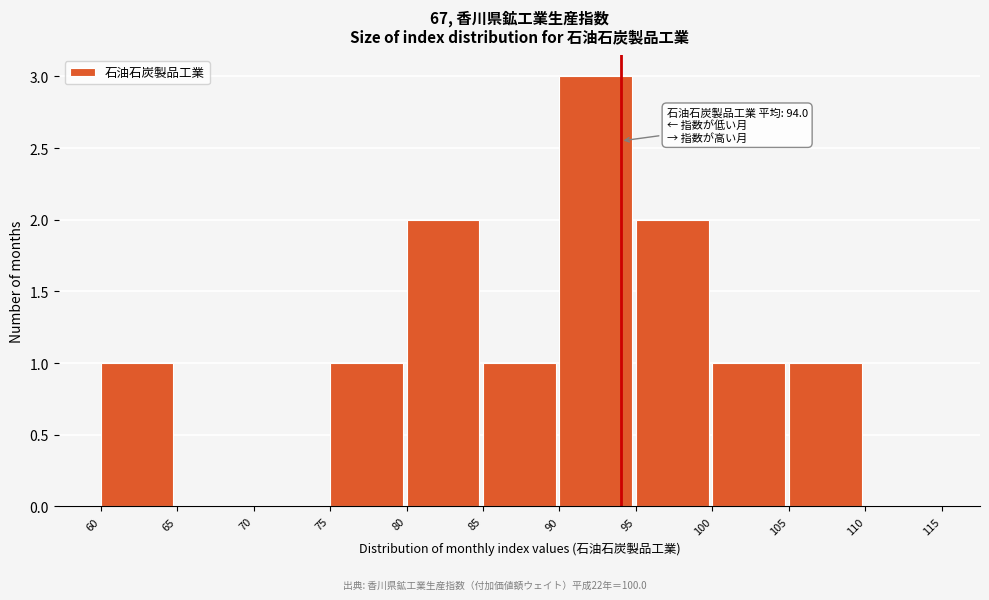

Which range on the x-axis has the tallest bar?

90 to 95